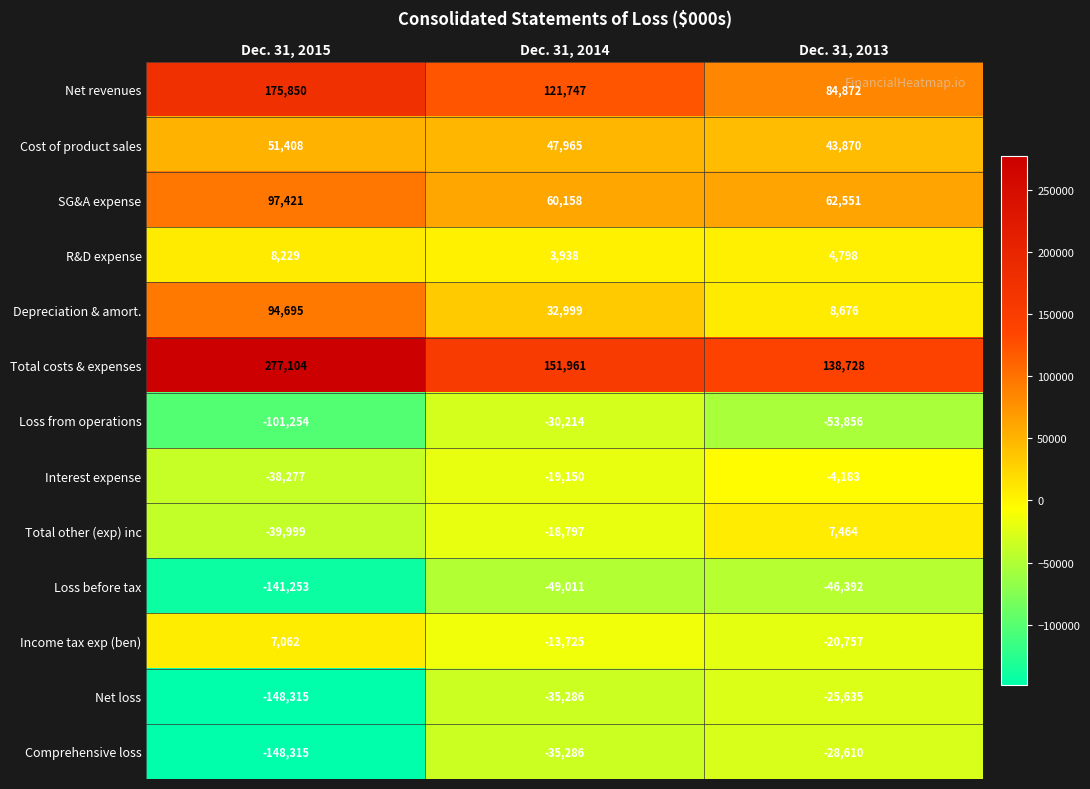

Which category has the lowest value across all series?

Dec. 31, 2015